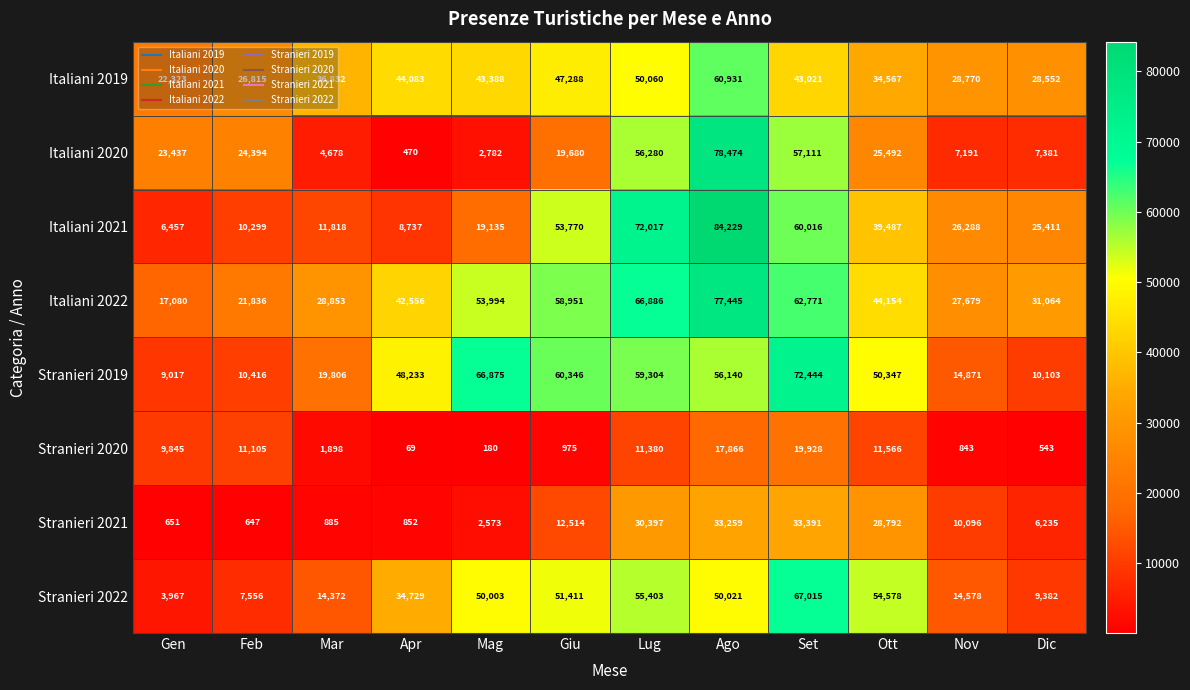

What is the average value of the Italiani 2022 series?

44439